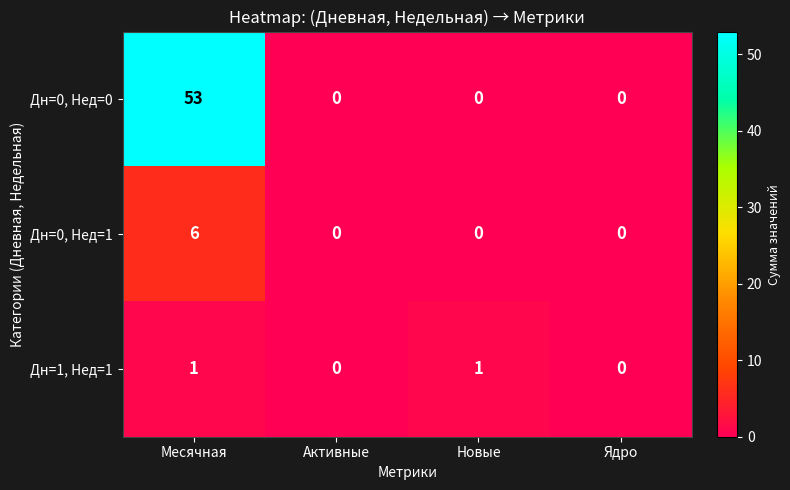

Count the number of data series in this chart.

3